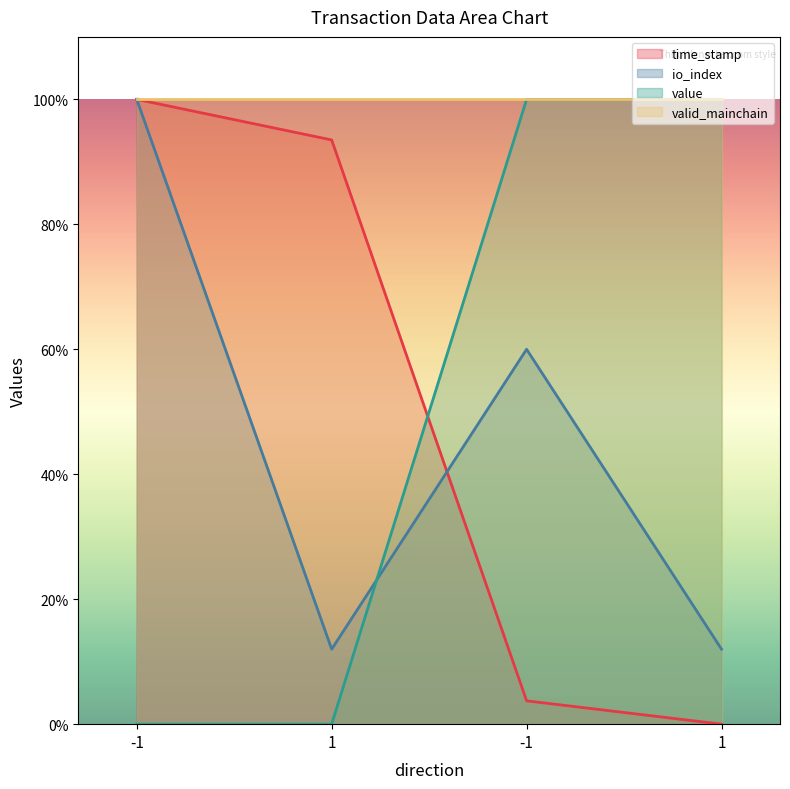

At how many categories does at least one series exceed 62?

4